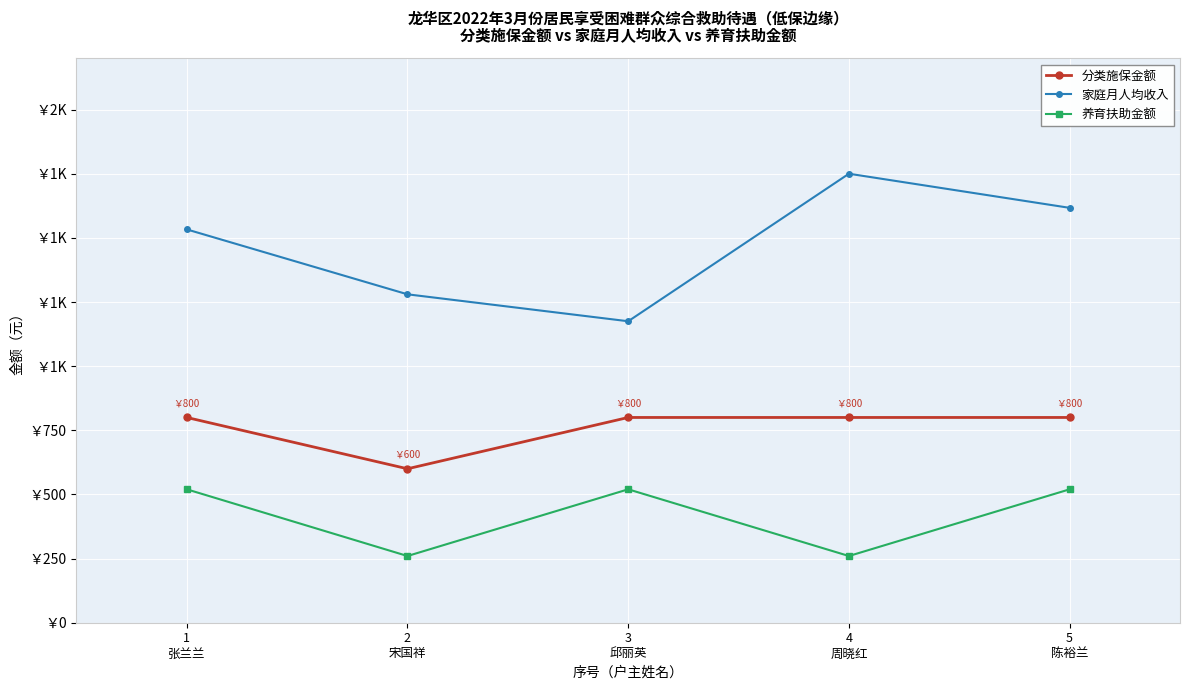

Reading right to left, list all the values displayed in this chart.

分类施保金额: 800	800	800	600	800
家庭月人均收入: 1617	1750	1175	1280	1533
养育扶助金额: 520	260	520	260	520